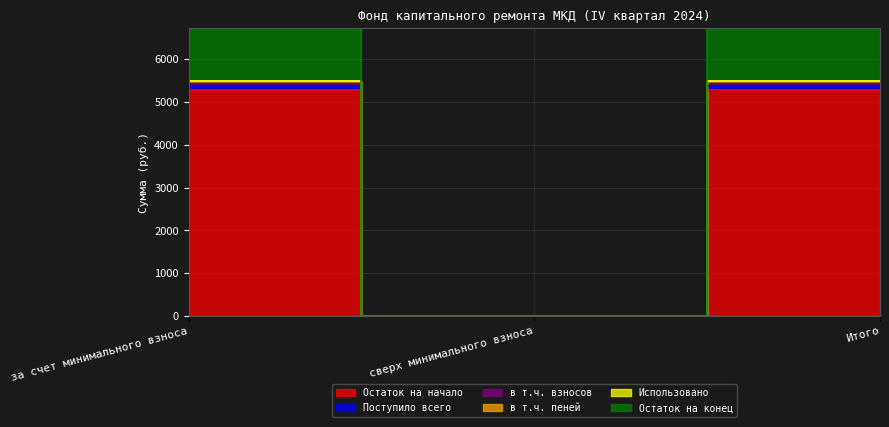

How many lines are shown in the chart?

5